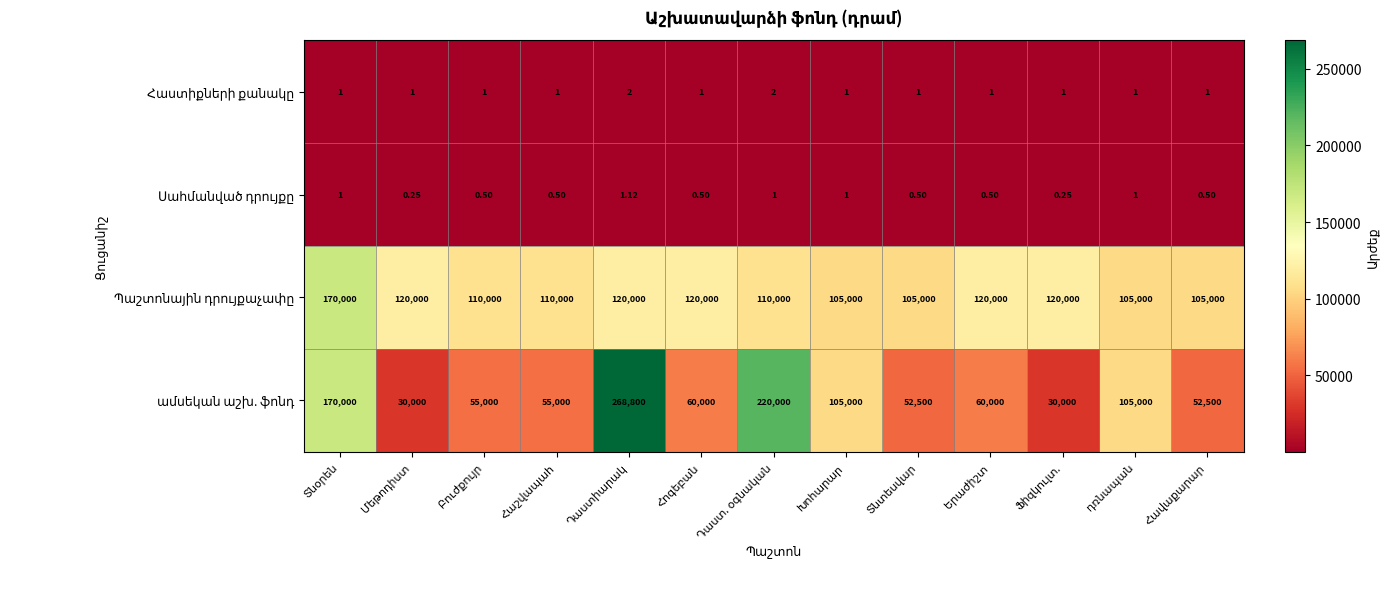

Rank the categories by Սահմանված դրույքը value from lowest to highest.

Մեթոդիստ, Ֆիզկուլտ., Բուժքույր, Հաշվապահ, Հոգեբան, Տնտեսվար, Երաժիշտ, Հավաքարար, Տնօրեն, Դաստ. օգնական, Խոհարար, դռնապան, Դաստիարակ